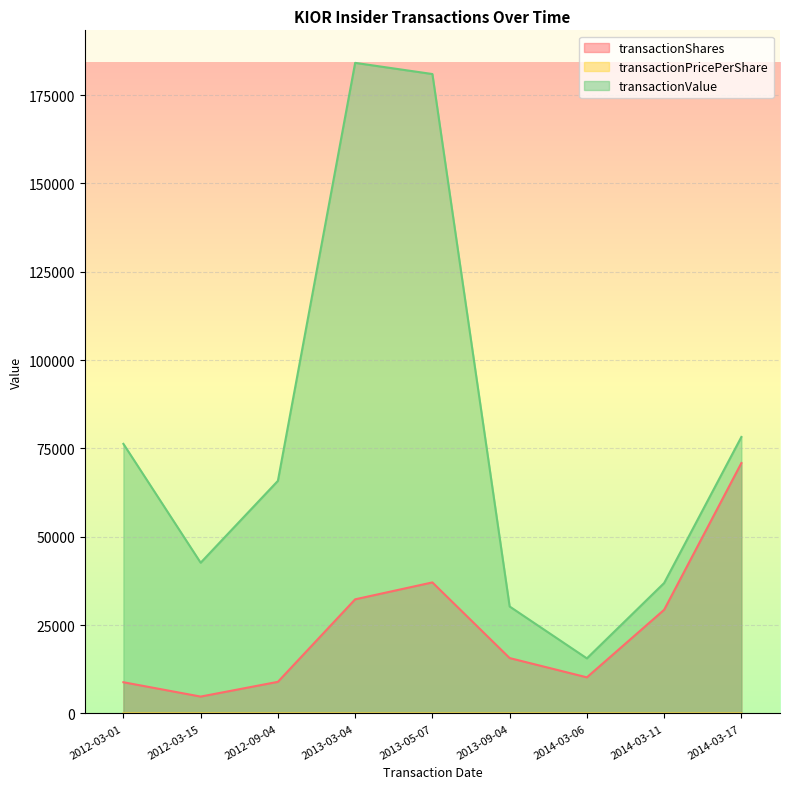

What position from the right is 2012-03-01?

9